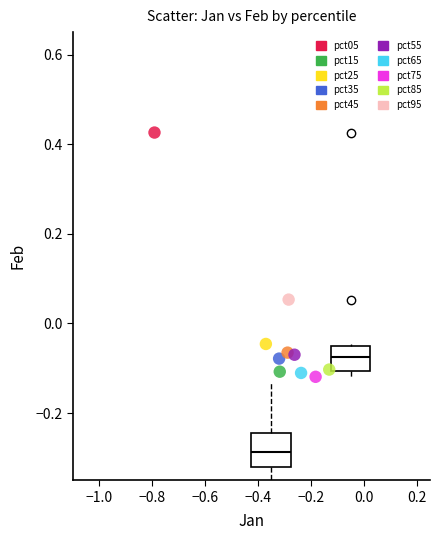

What are all the series names shown in the legend?

pct05, pct15, pct25, pct35, pct45, pct55, pct65, pct75, pct85, pct95